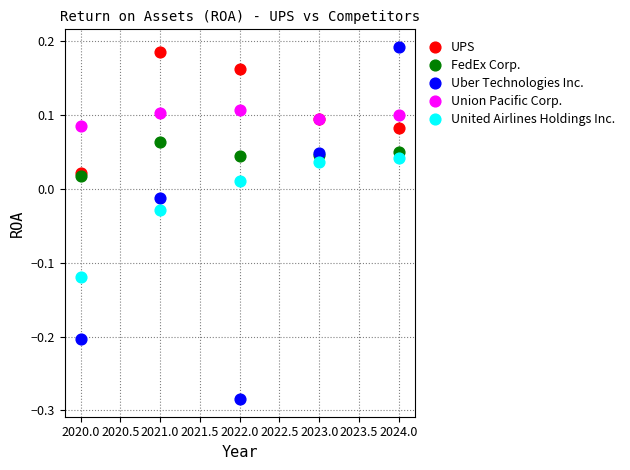

Which series reaches the maximum Y coordinate?

Uber Technologies Inc.